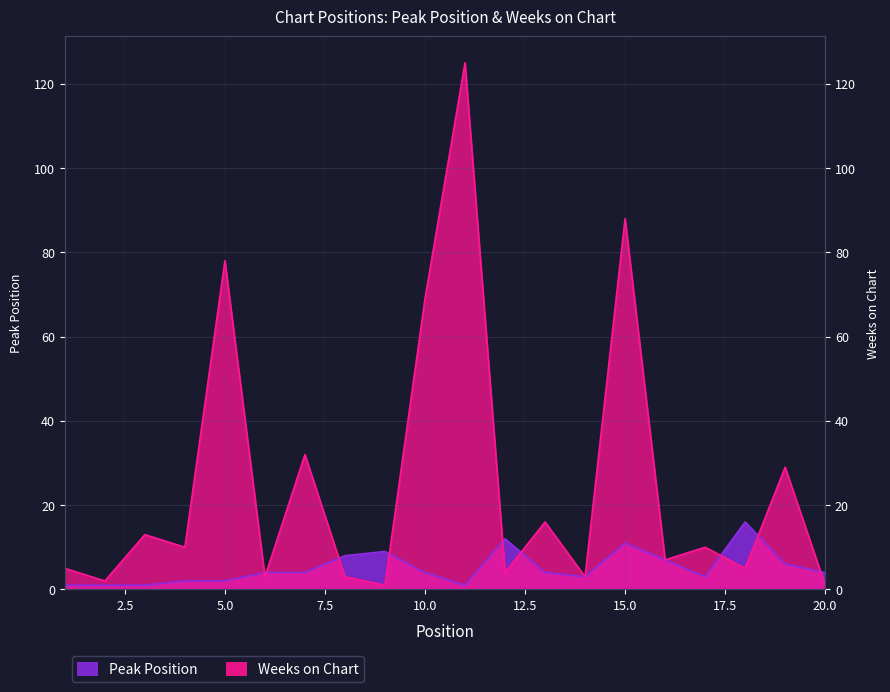

What is the lowest value of the Weeks on Chart series?

1